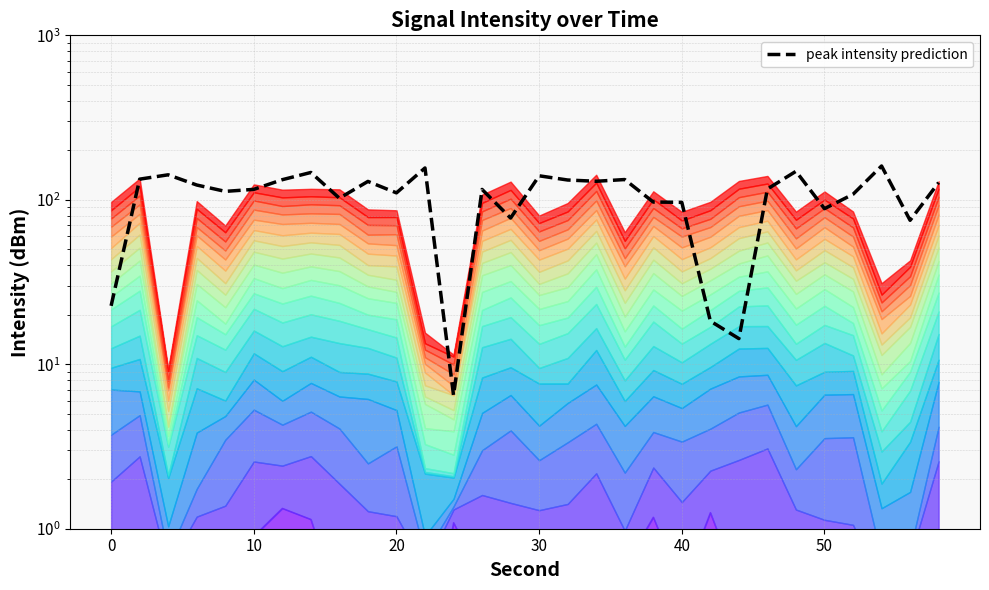

Approximately how many times larger is the value at 26 compared to 50?

0.9